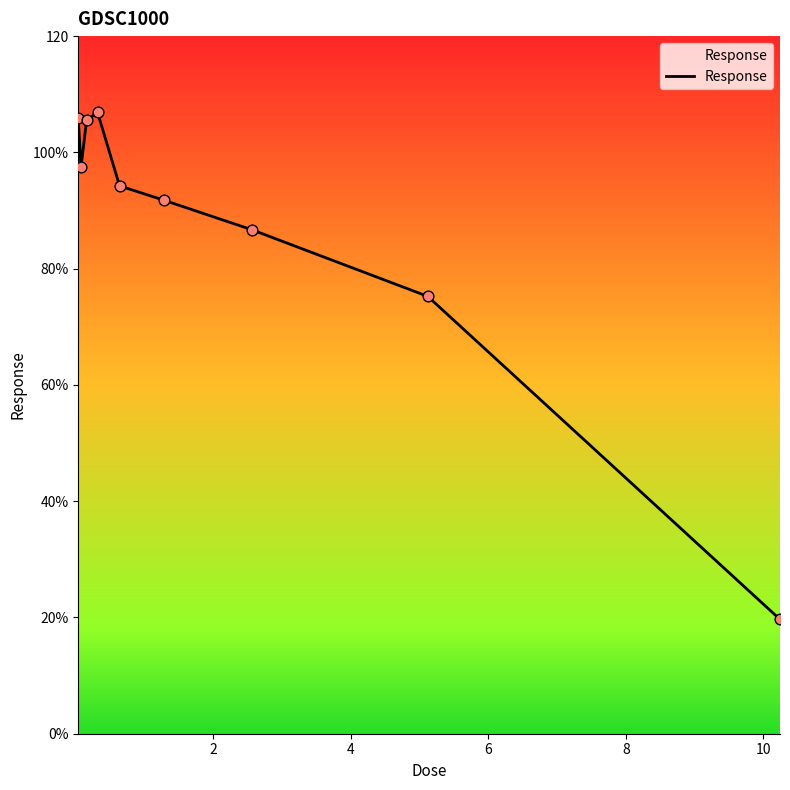

Does the chart have visible grid lines?

No